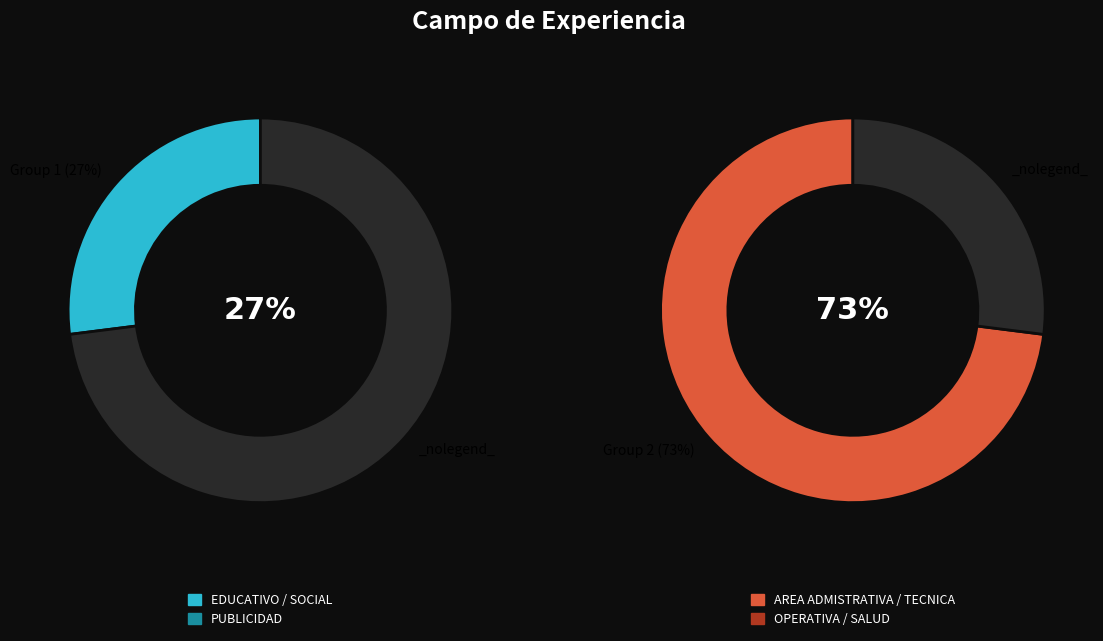

The AREA OPERATIVA slice represents 1% of the pie. True or false?

False